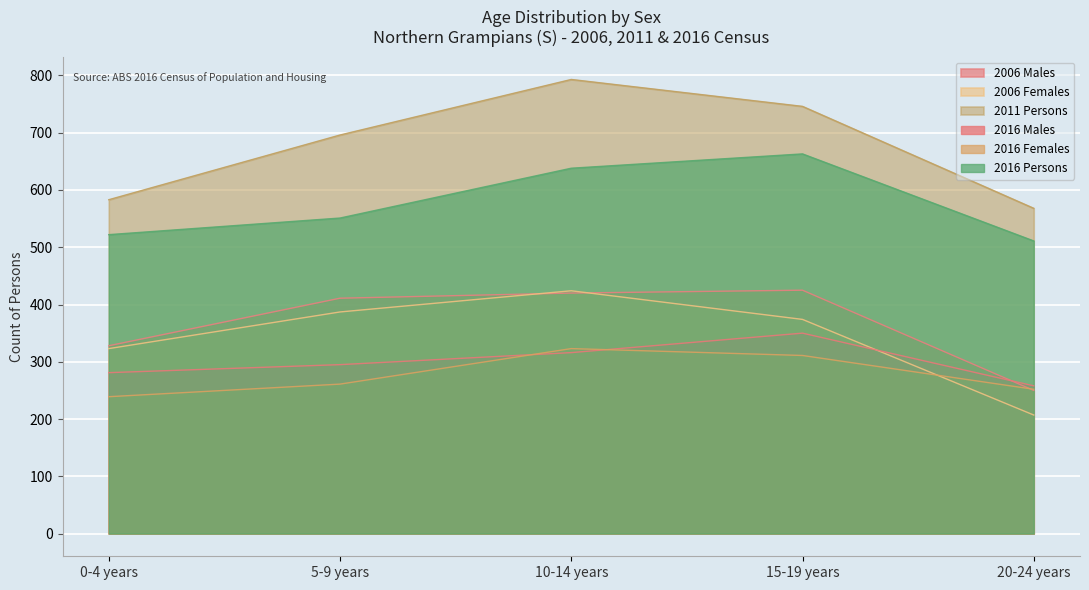

Is it true that 2016 Females equals 128 at 5-9 years?

False